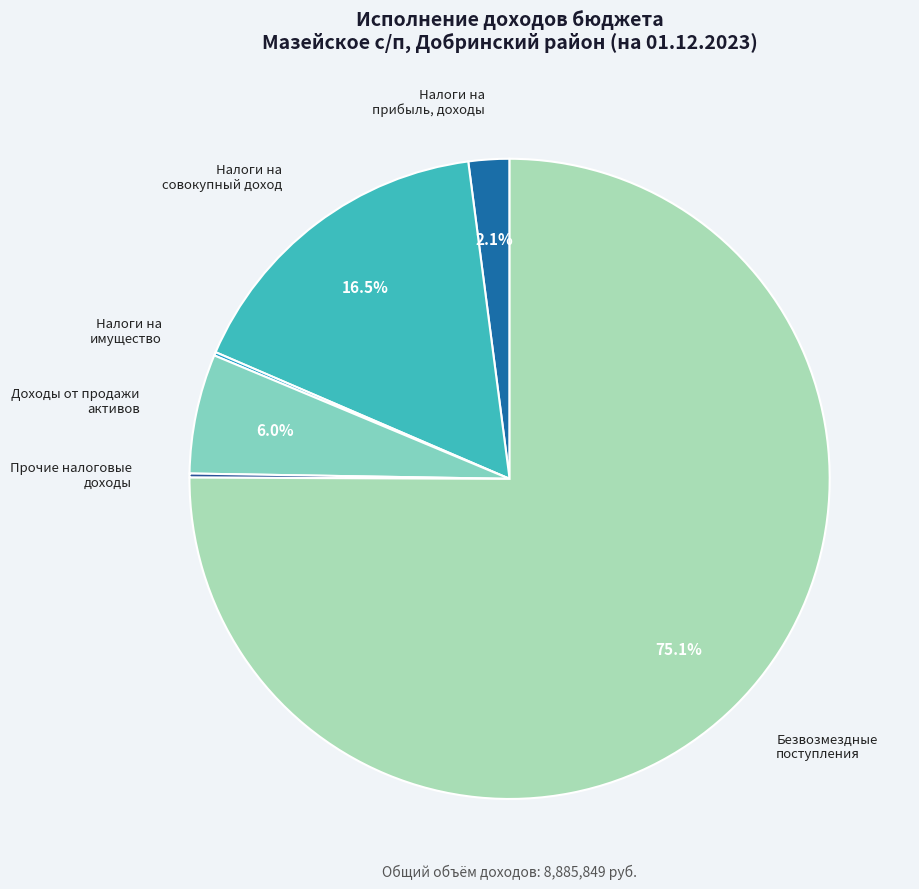

Which slice is the largest?

Безвозмездные поступления